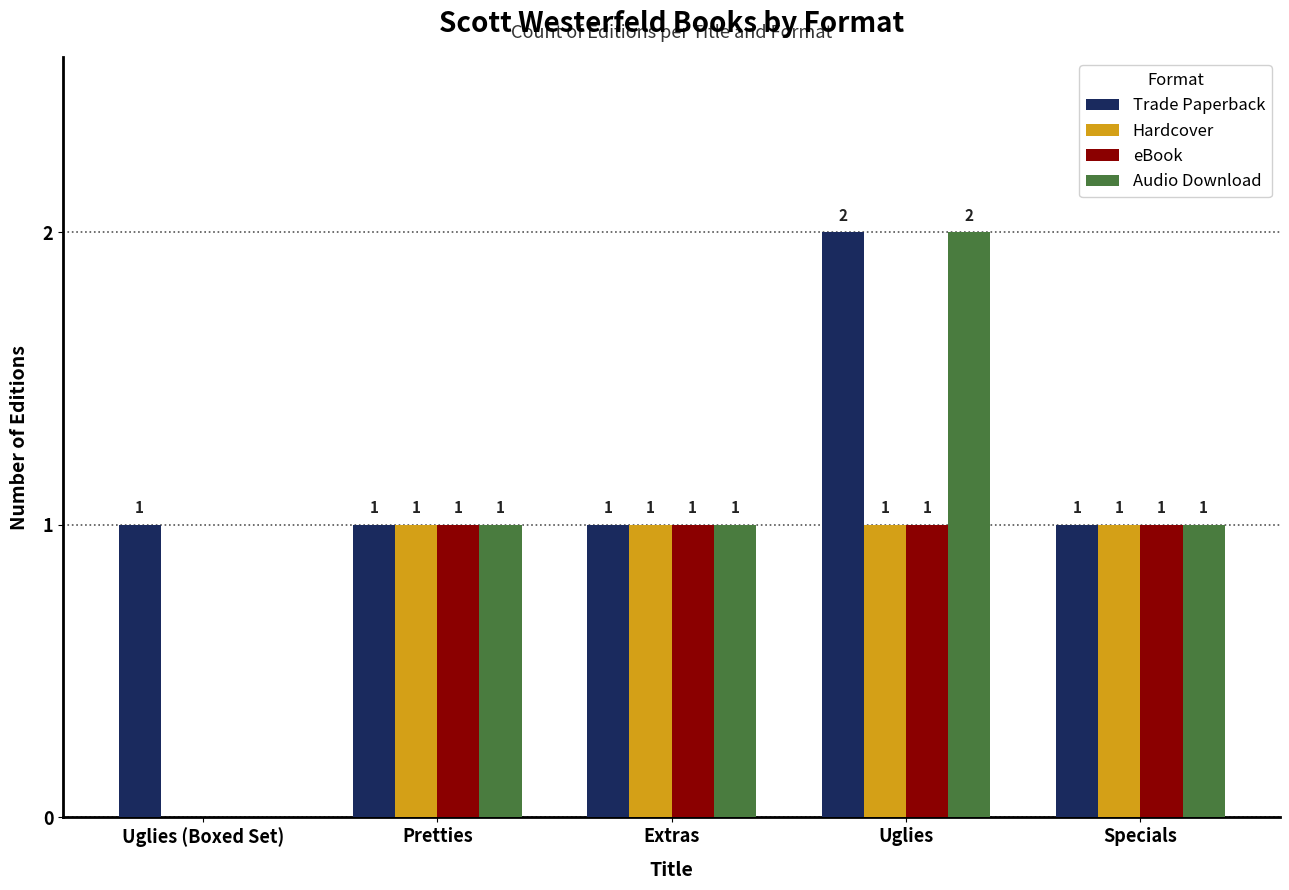

What is the sum of all Trade Paperback values?

6